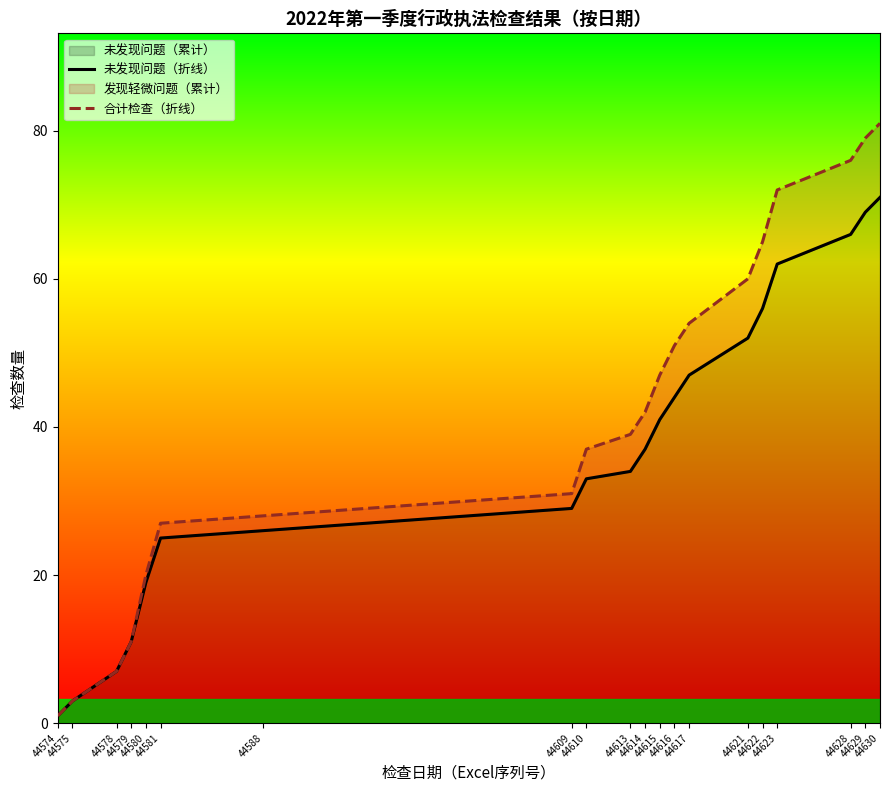

Which category has the highest value in the 未发现问题（折线） series?

44630